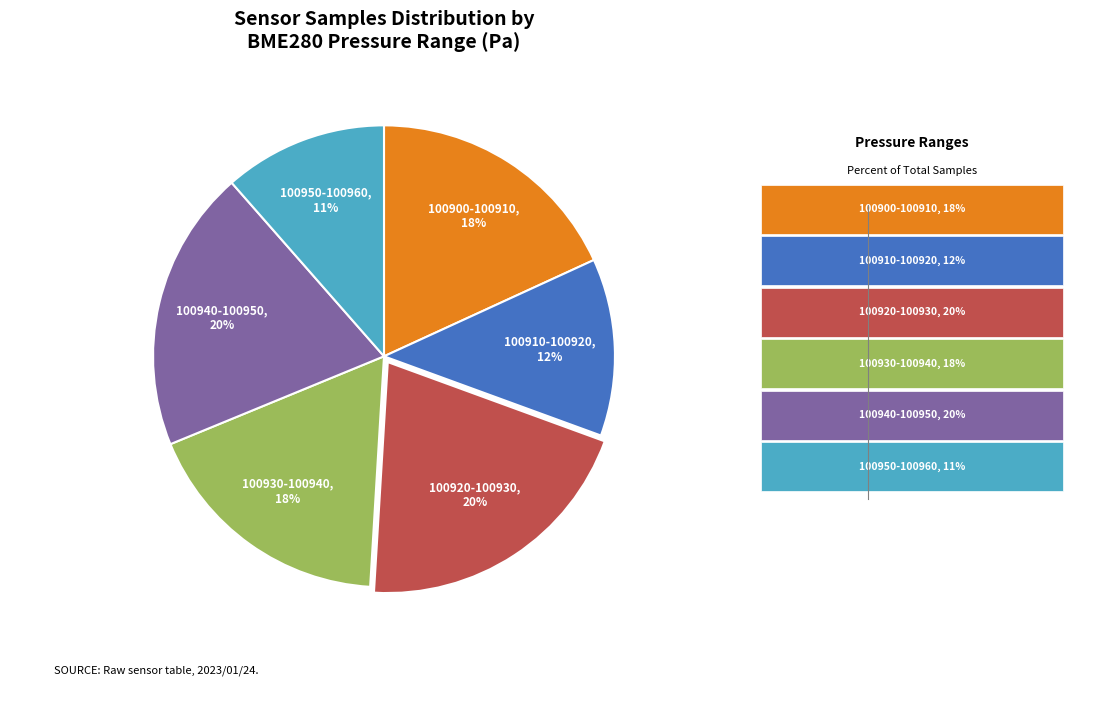

How many slices are in this pie chart?

6